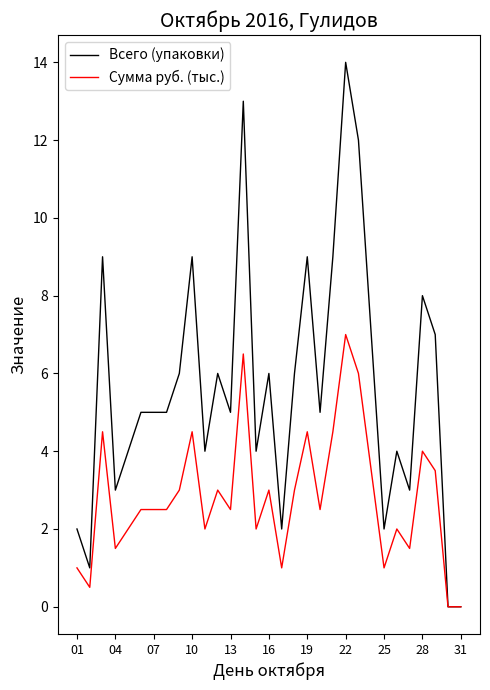

What is the maximum value shown in the chart?

14.0